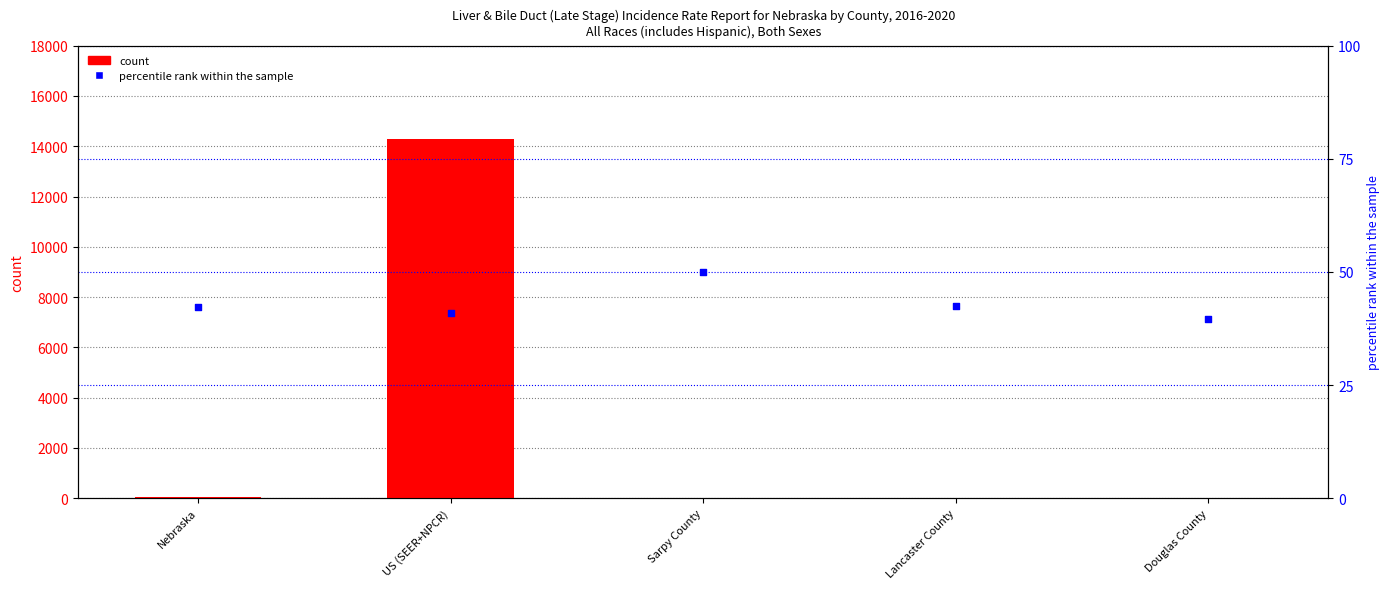

Which series contains the highest Y value?

count